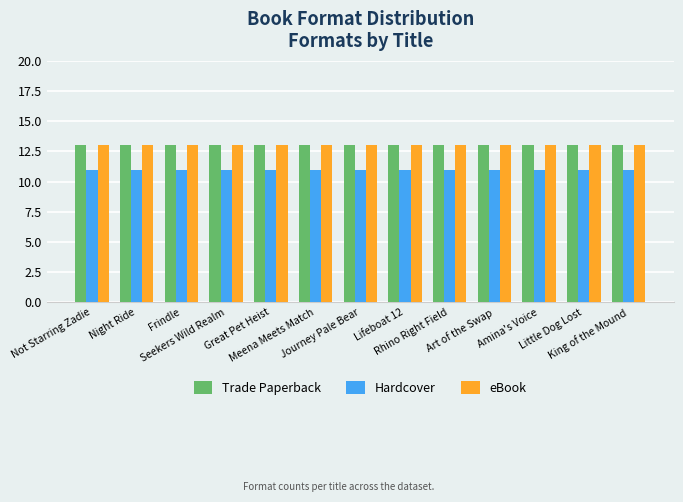

What is the maximum value for eBook?

13